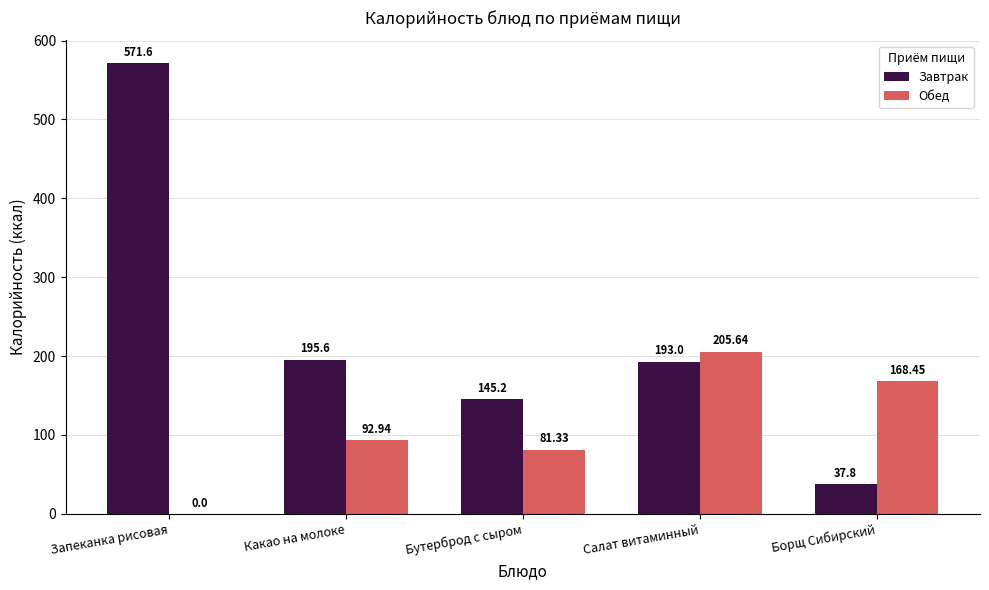

Where does the Обед series first go above 92?

Какао на молоке